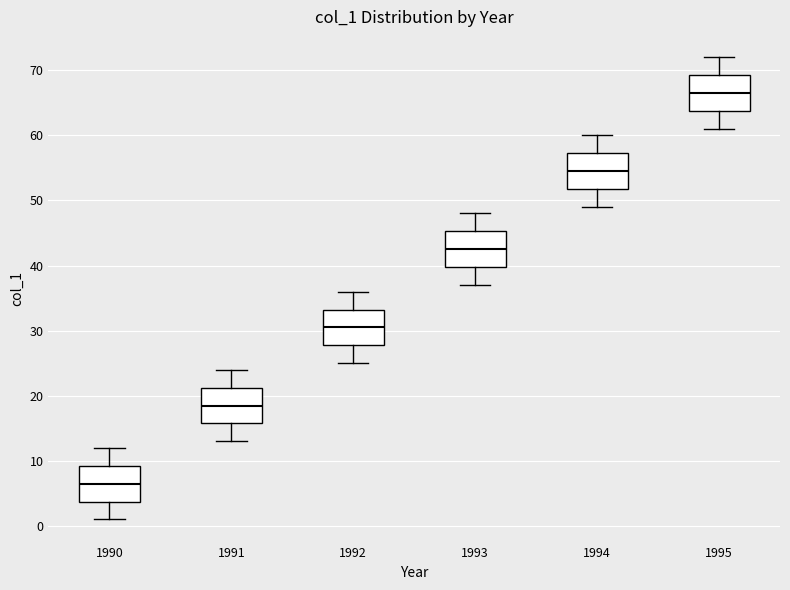

Where is the upper edge of the box at x = 1992 on the y-axis? The values are not printed on the chart, so give them approximately, as read against the axis.

33